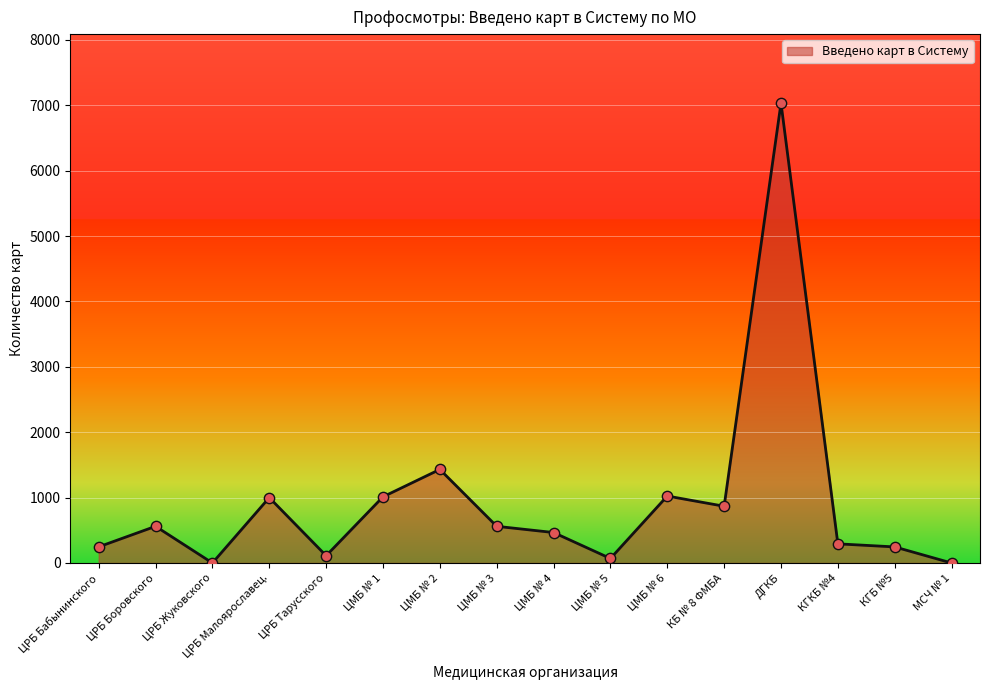

What is the ratio of the value at ЦРБ Тарусского to the value at ЦМБ № 4?

0.2